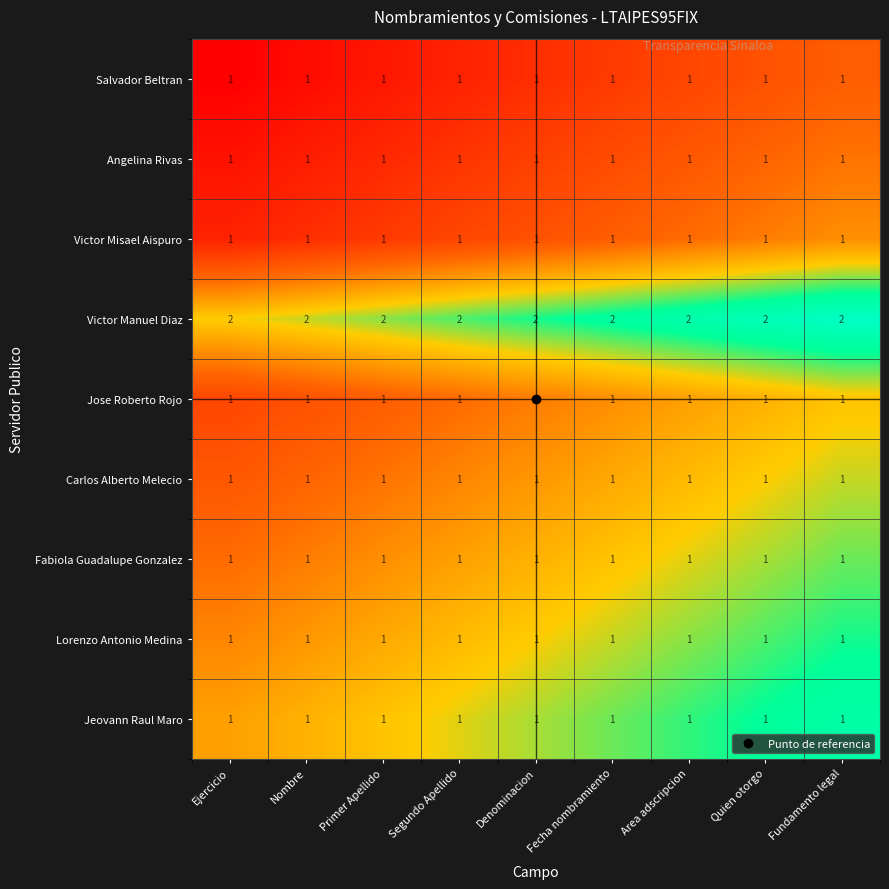

The value of Angelina Rivas at Fundamento legal is 1. True or false?

True